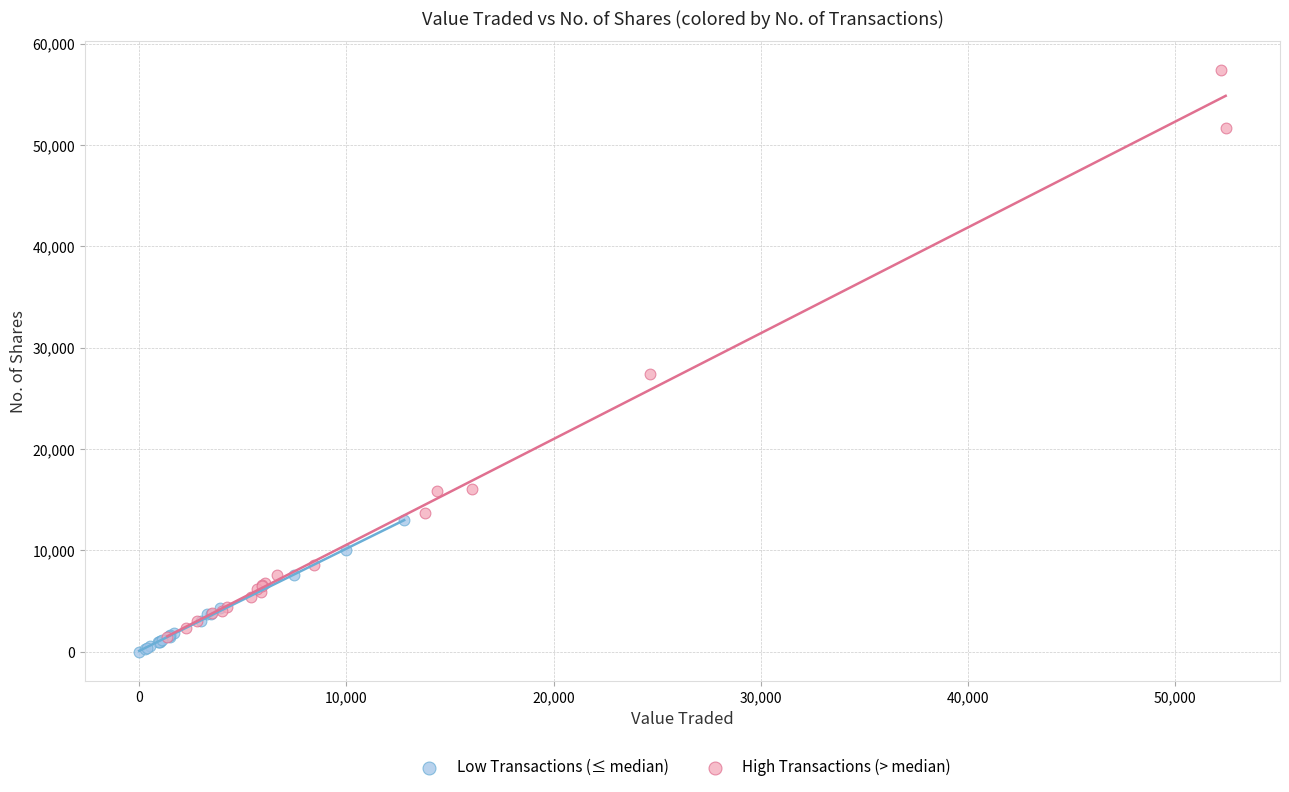

Which series has the widest spread of Y values?

High Transactions (> median)